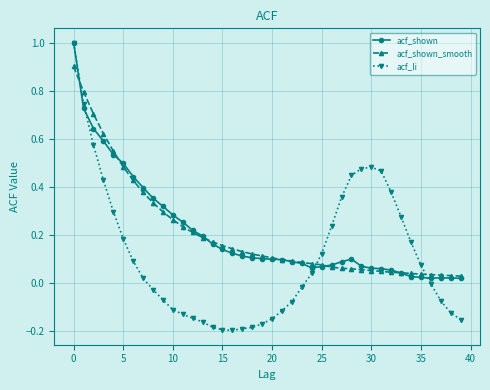

What is the highest value of the acf_shown series?

1.0